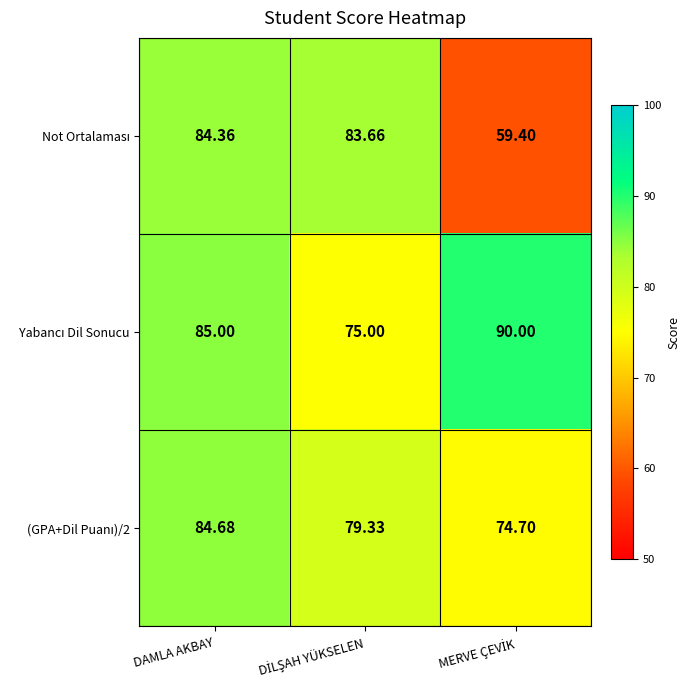

What is the minimum value shown in the chart?

59.4